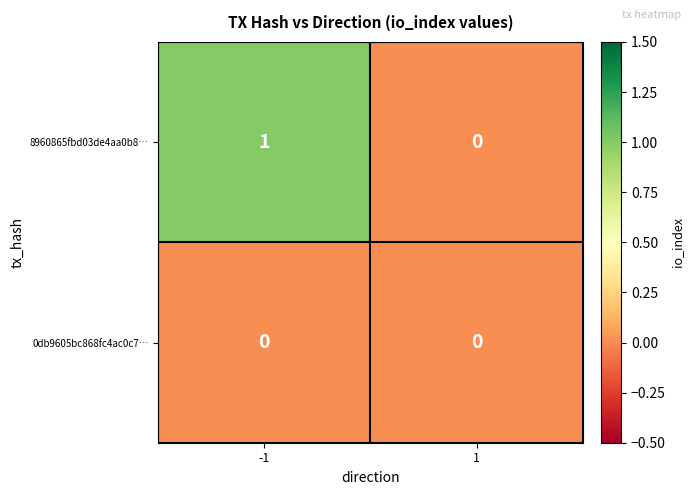

Count the number of data series in this chart.

2